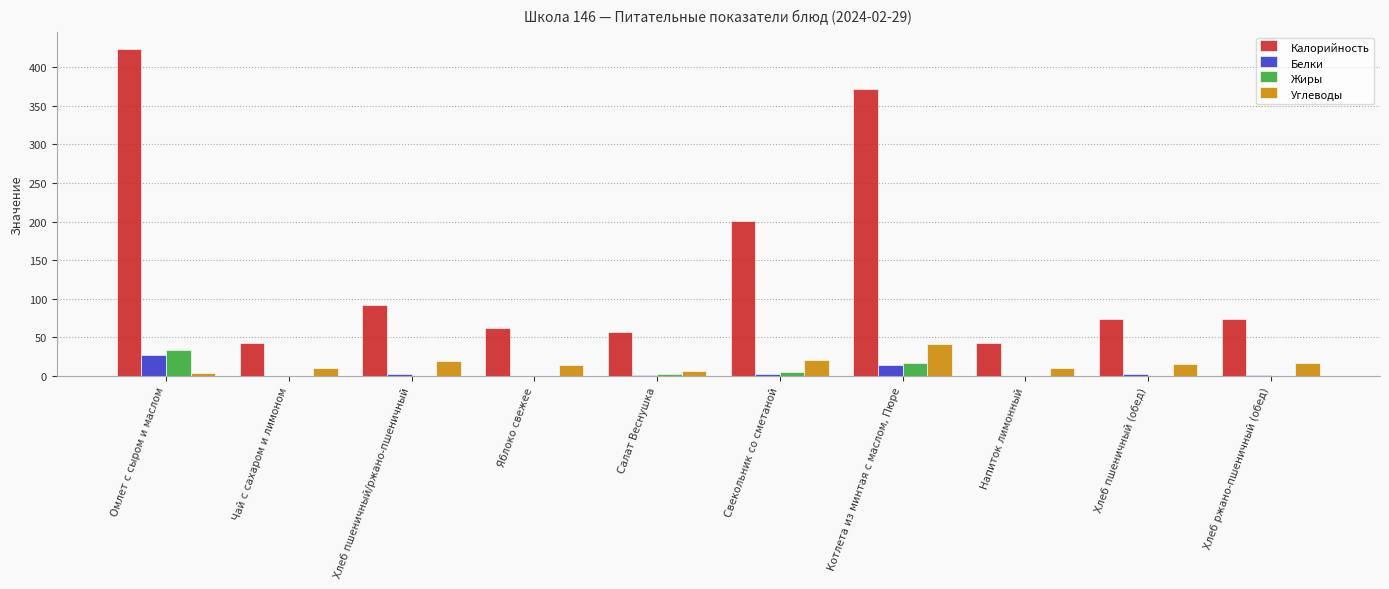

How many groups of bars are there?

10